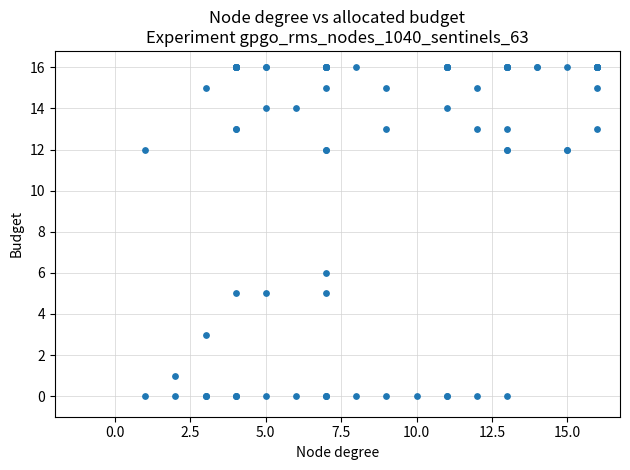

What Y value in the scatter plot is closest to 8?

6